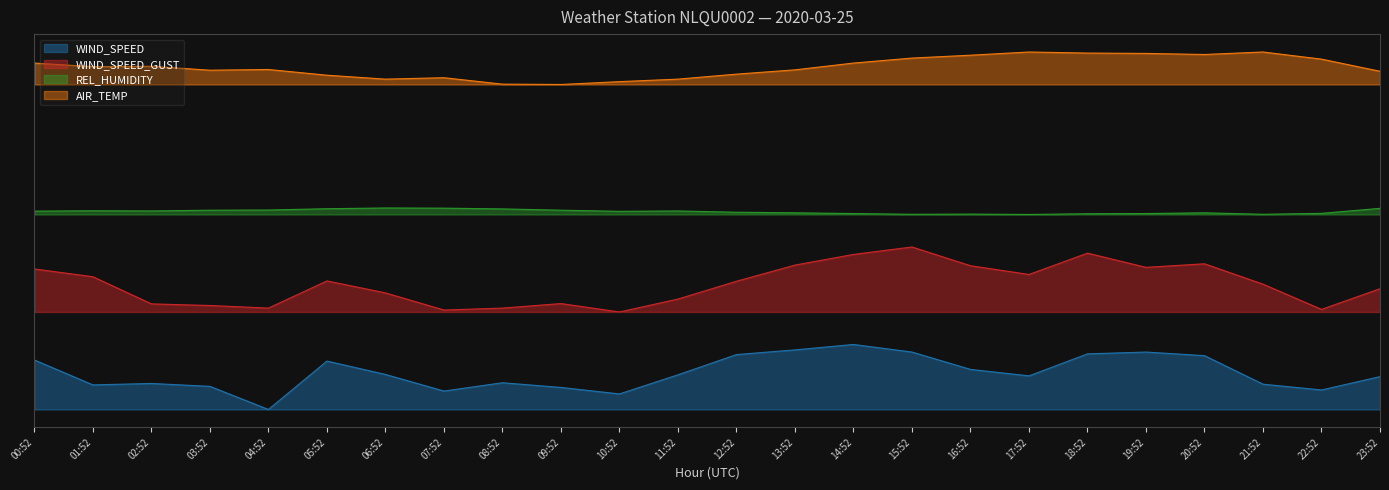

Rank the series by their average value, from lowest to highest.

WIND_SPEED, WIND_SPEED_GUST, REL_HUMIDITY, AIR_TEMP